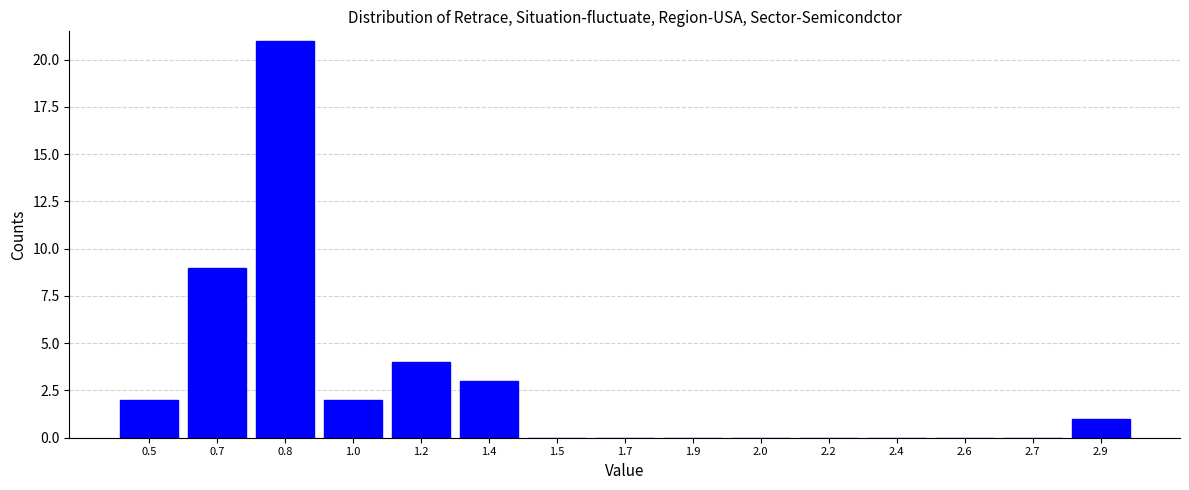

Reading left to right, what are all the values shown in this chart?

0.5=2	0.7=9	0.8=21	1.0=2	1.2=4	1.4=3	1.5=0	1.7=0	1.9=0	2.0=0	2.2=0	2.4=0	2.6=0	2.7=0	2.9=1